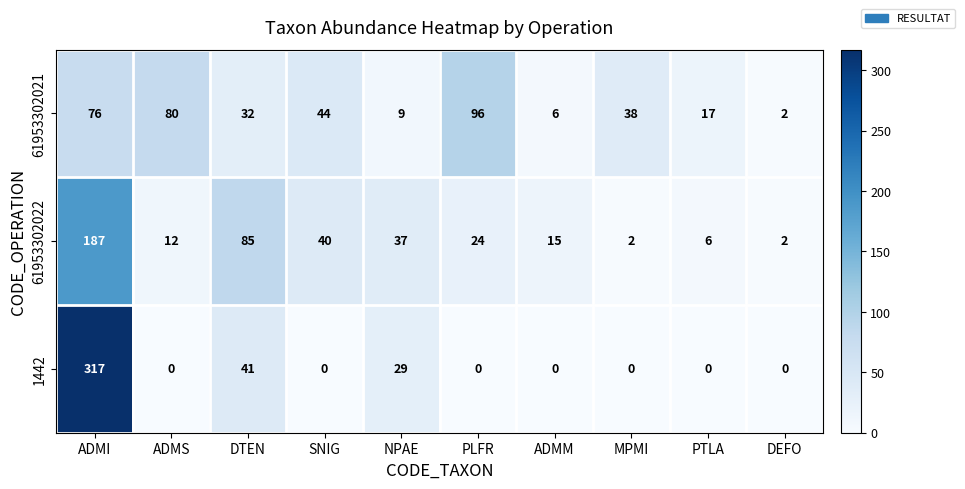

What is the difference between the highest and lowest values at DEFO?

2